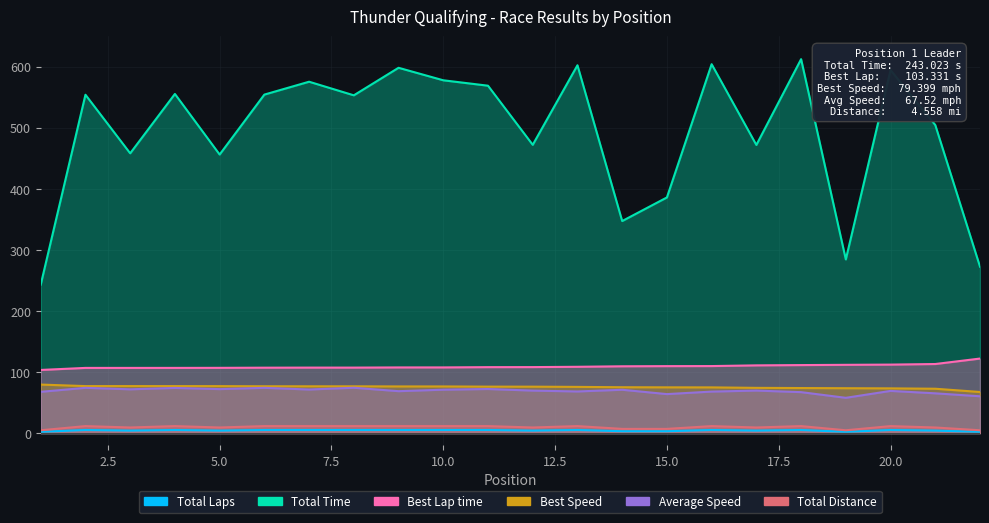

What is the difference between the highest and lowest values at 13?

597.3